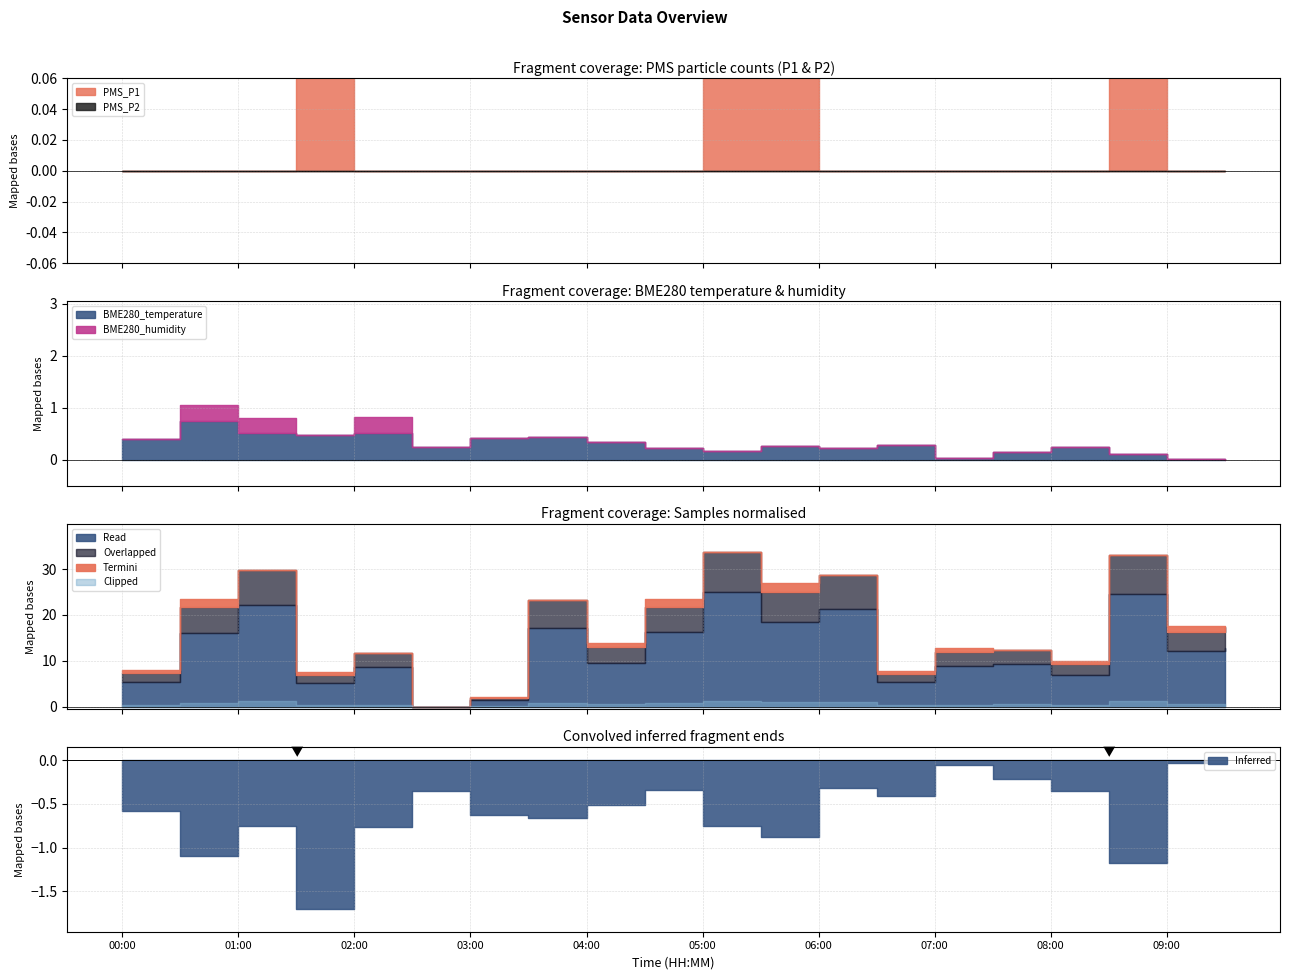

The value of PMS_P2 at 09:30 is 0.0. True or false?

True